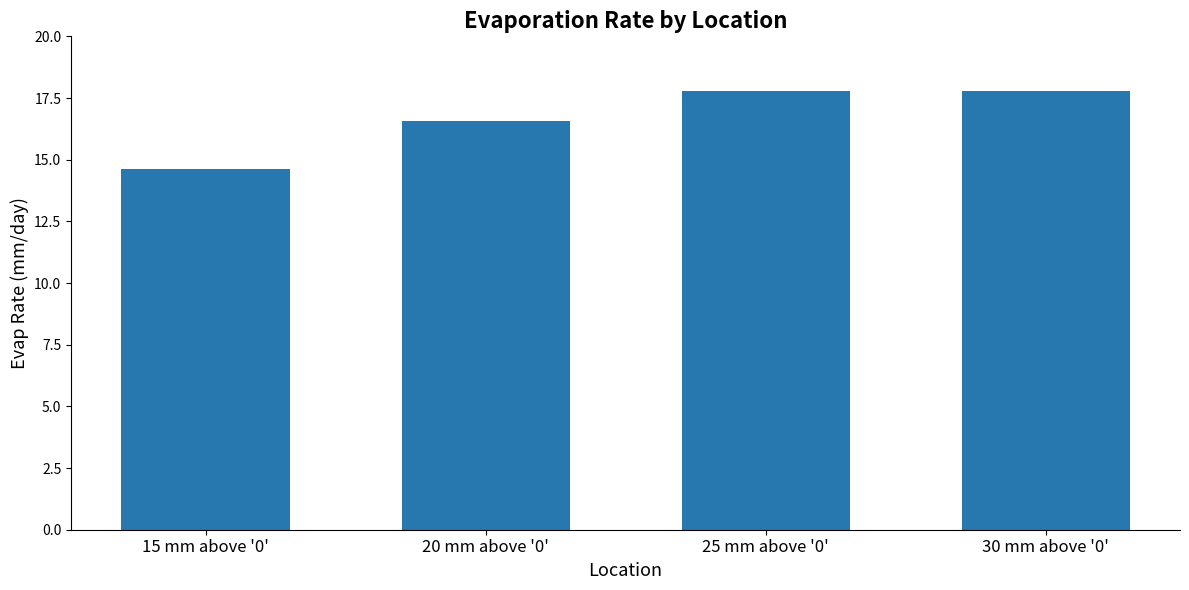

True or false: the data shows 3.9 at 20 mm above '0'.

False